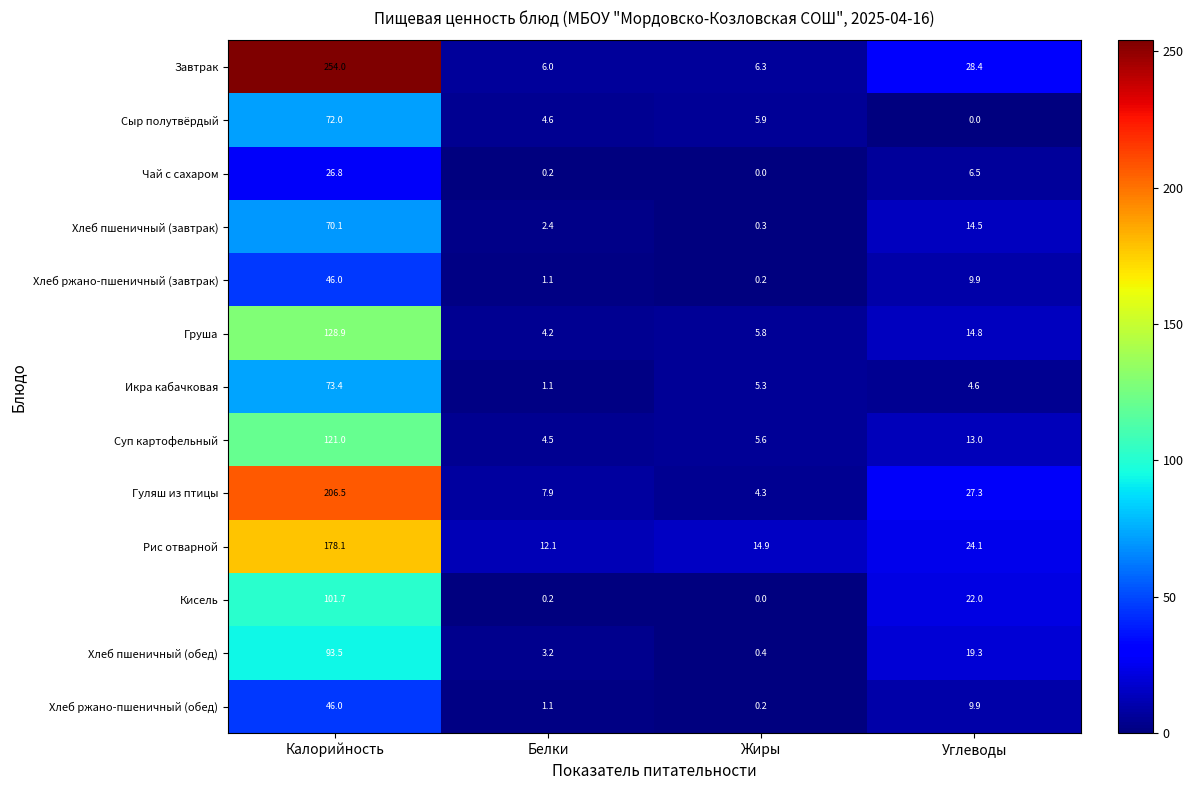

Which series has the largest total across all categories?

Завтрак